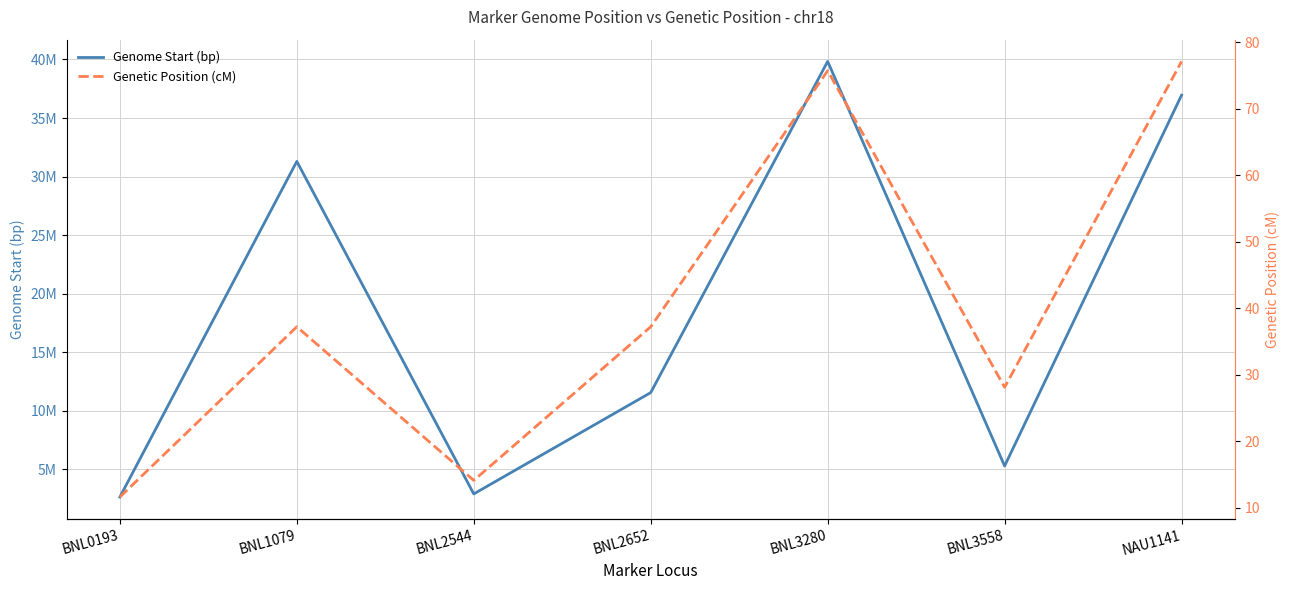

What is the difference between the maximum and minimum values in the Genome Start (bp) series?

37196201.0